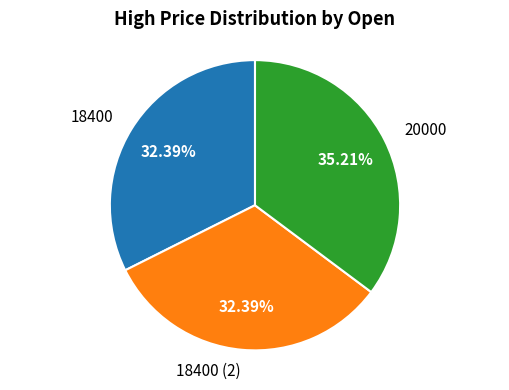

How many slices are in this pie chart?

3